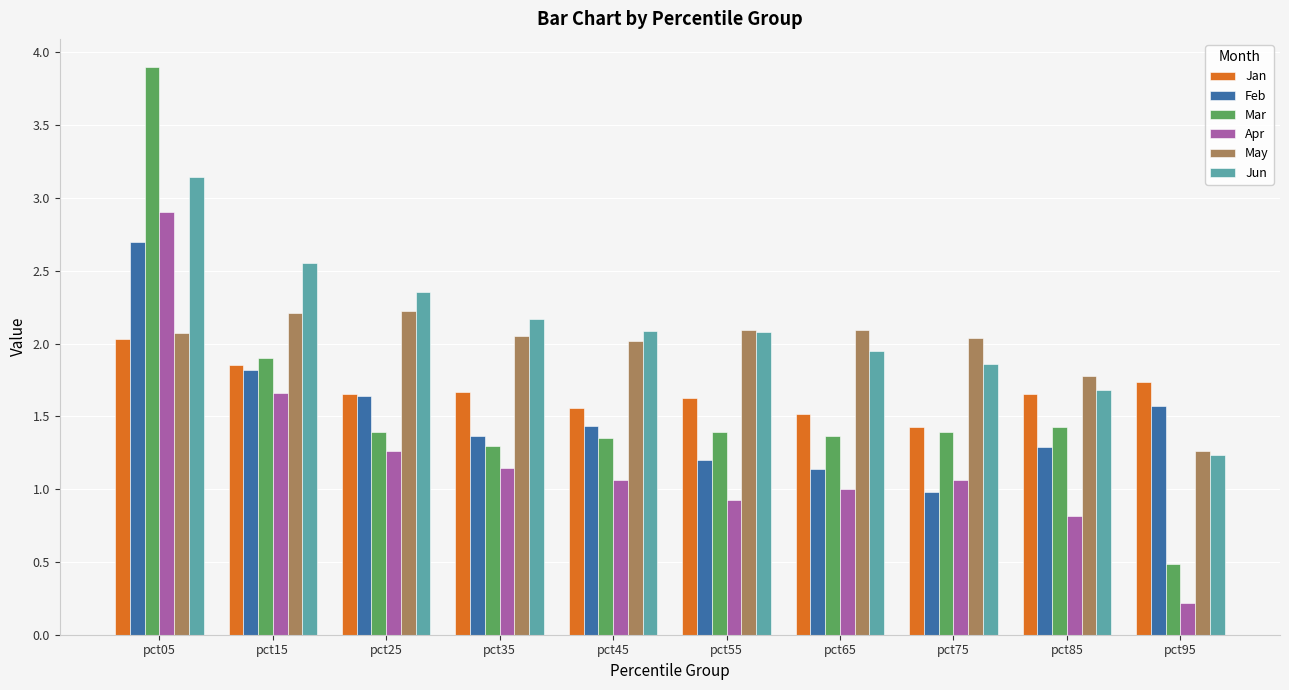

At which label does May reach its minimum?

pct95